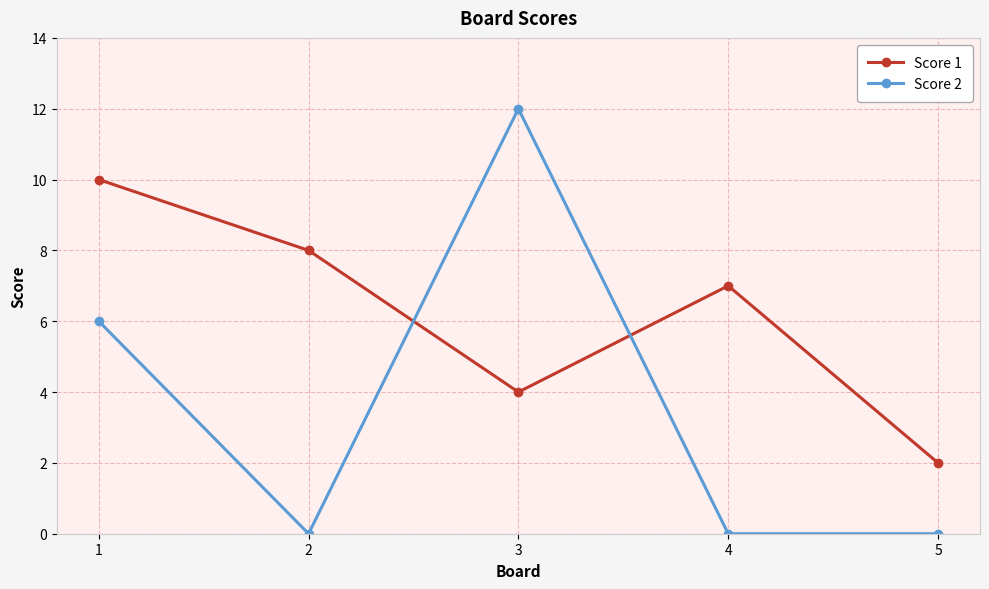

Is it true that Score 1 equals 12 at 4?

False